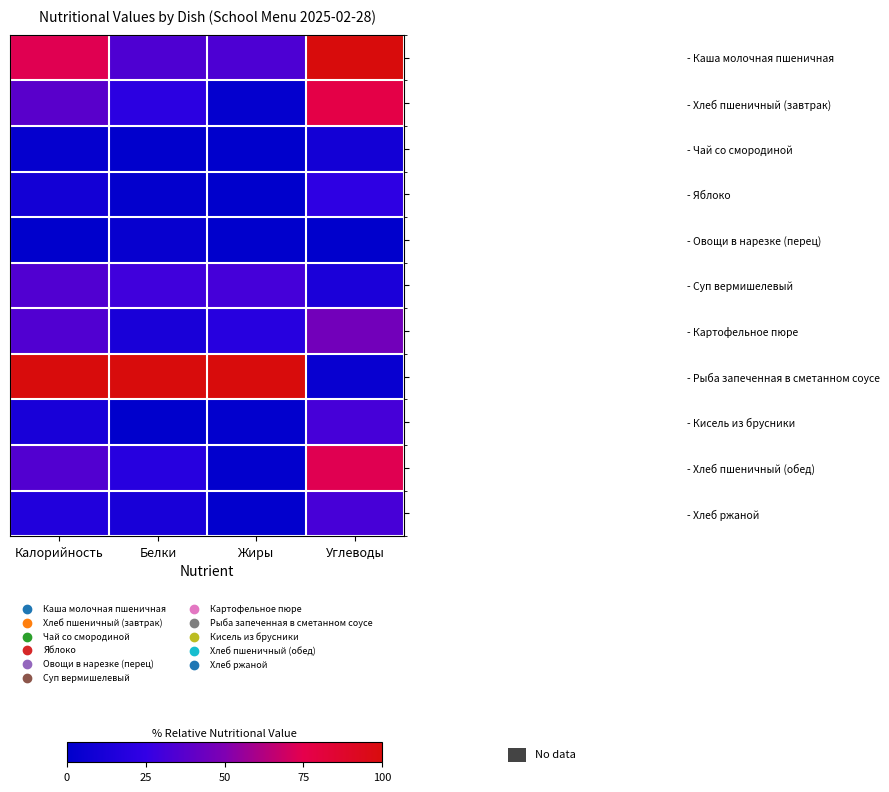

Which series has the largest total across all categories?

- Рыба запеченная в сметанном соусе